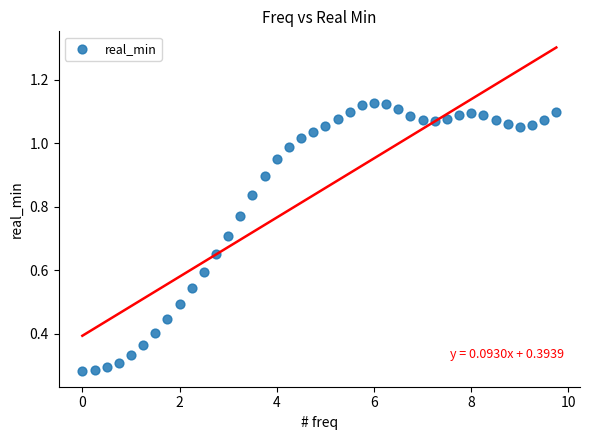

What is the range of X values (max minus min)?

9.8